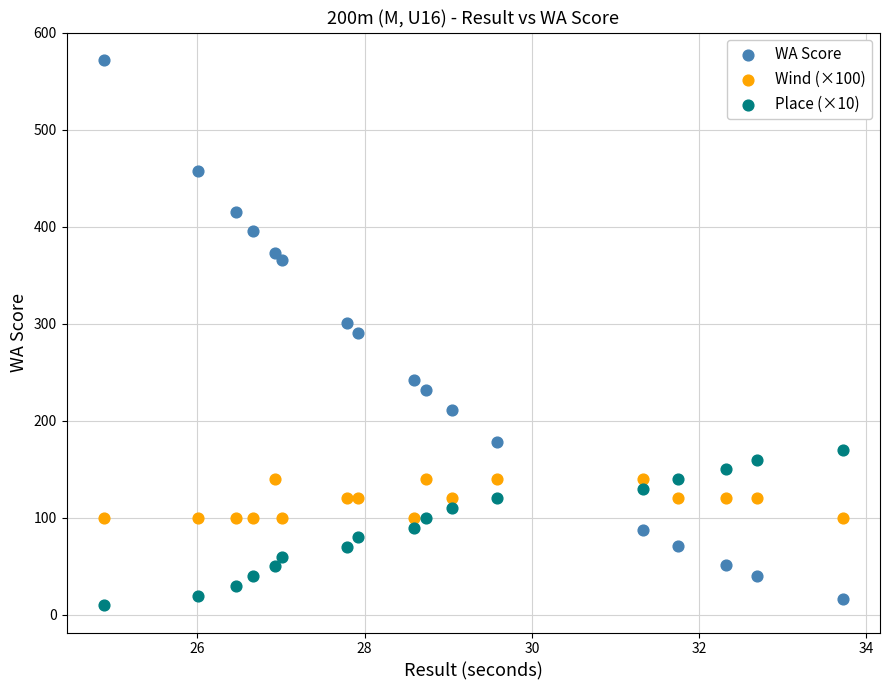

Which series has the largest Y range (max minus min)?

WA Score